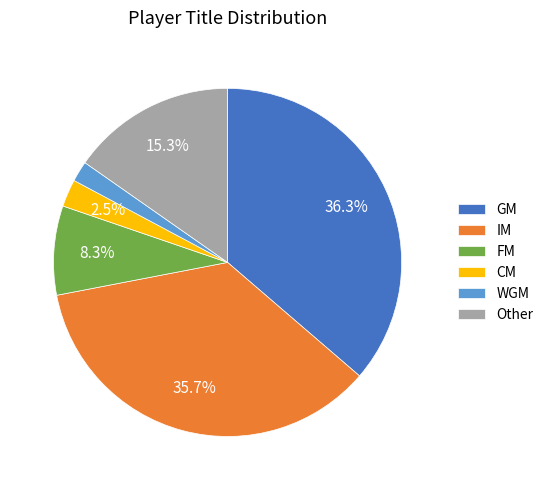

What is the smallest slice in the pie chart?

WGM